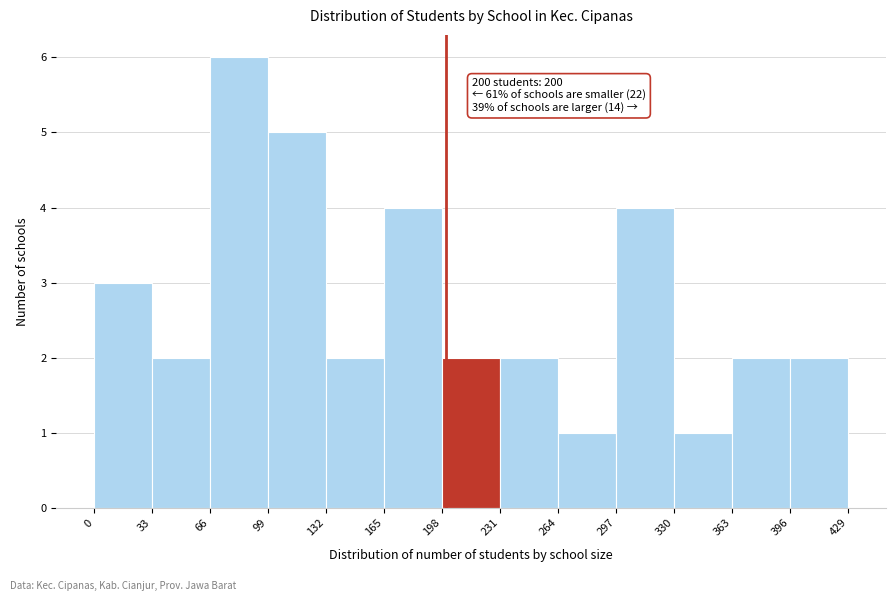

Over which range of the x-axis is the bar tallest?

66 to 99